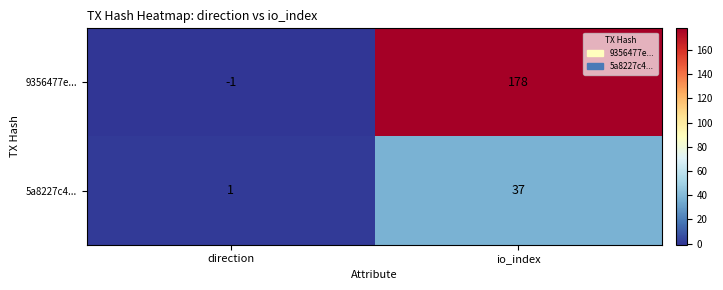

What is the difference between the maximum and minimum values in the 9356477e... series?

179